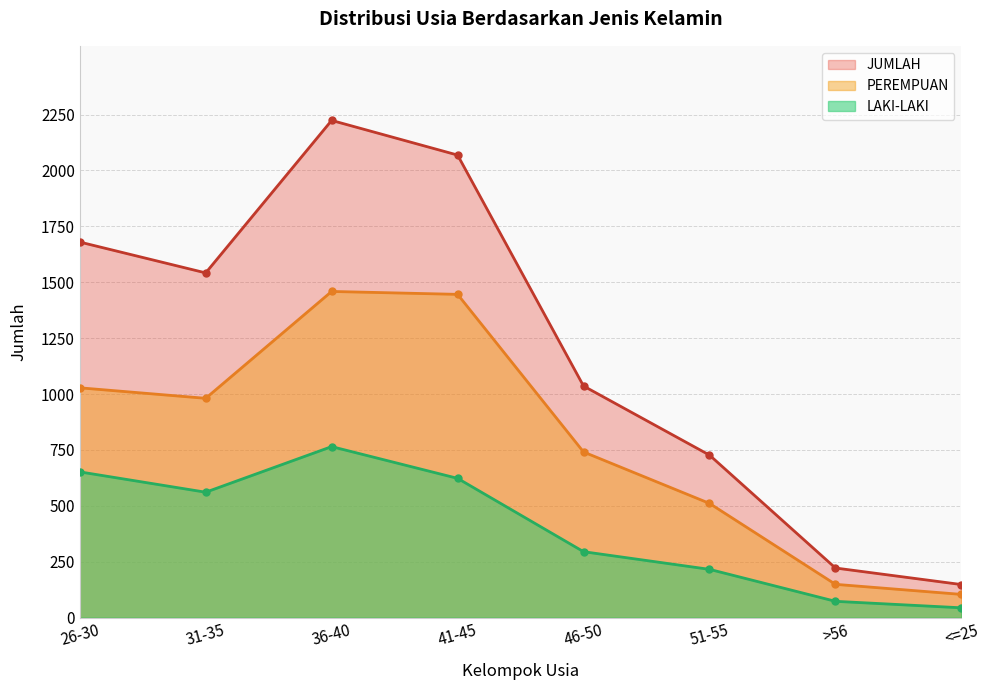

Which label corresponds to the largest value in the chart?

36-40